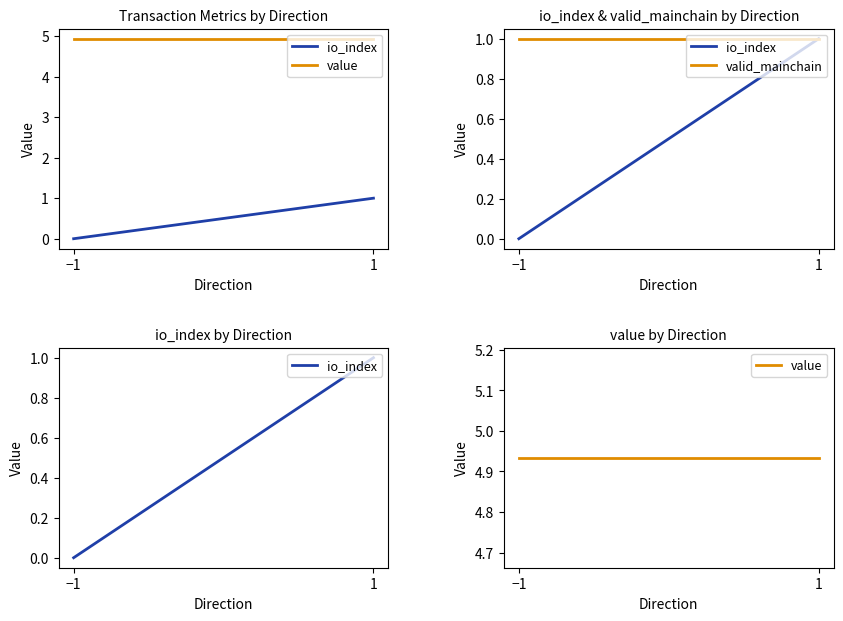

Which category has the lowest value in the io_index series?

−1